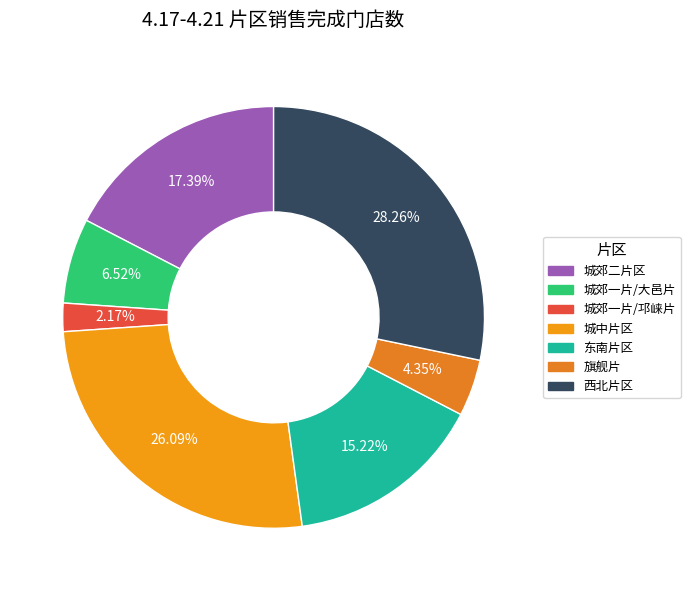

To the nearest percent, what is the difference between the 西北片区 and 东南片区 slice percentages?

13%